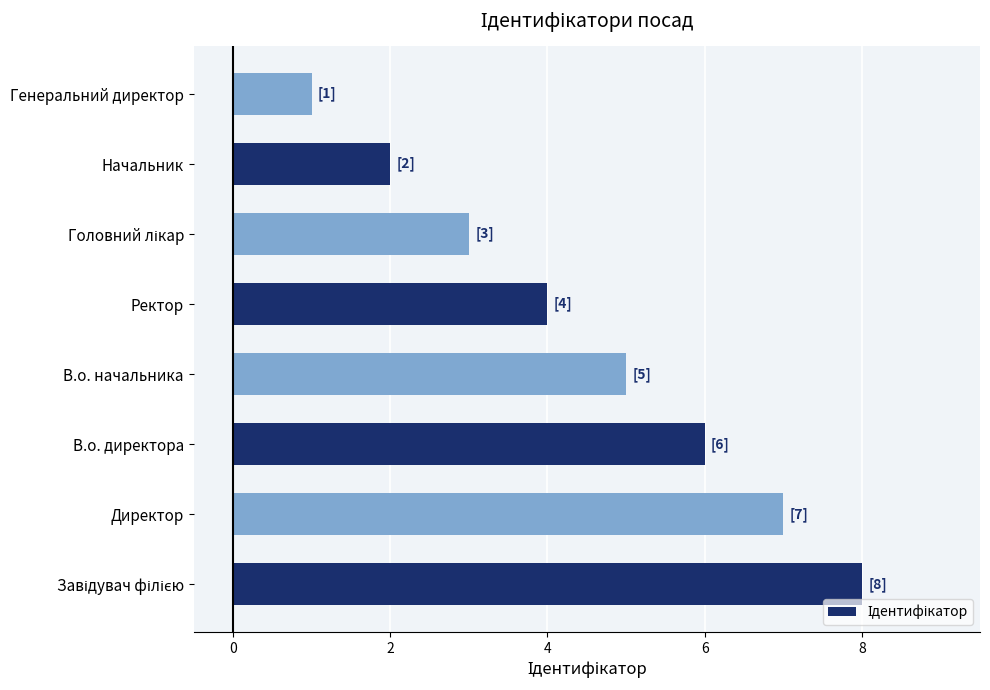

How many bars are there in total?

8